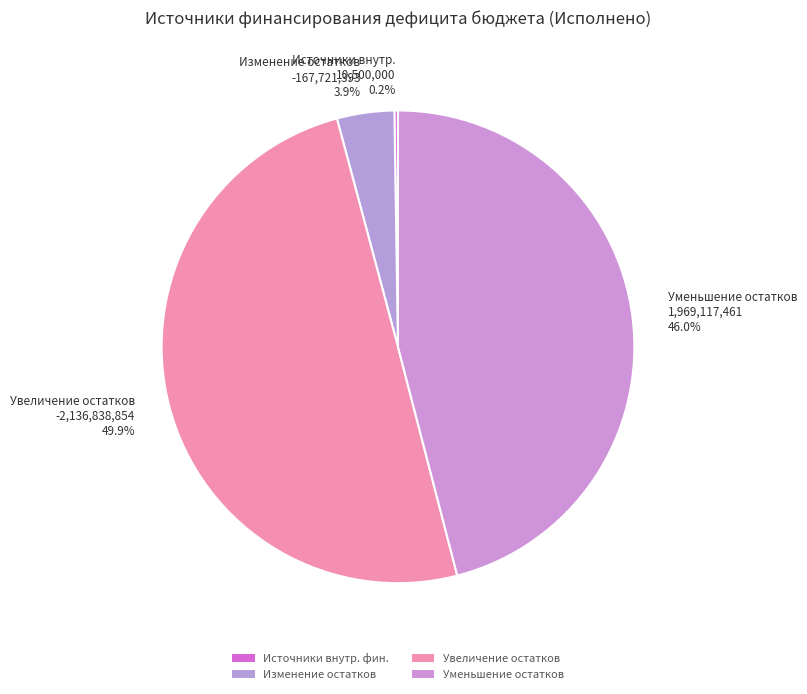

Approximately how many times larger is the value at Увеличение остатков -2,136,838,854 49.9% compared to Уменьшение остатков 1,969,117,461 46.0%?

1.1